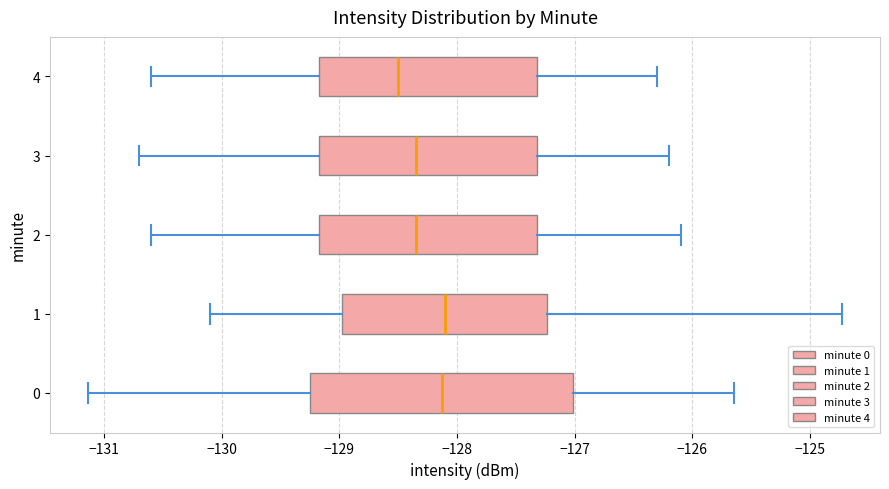

Comparing the boxes themselves (not the whiskers), which one is the widest?

0